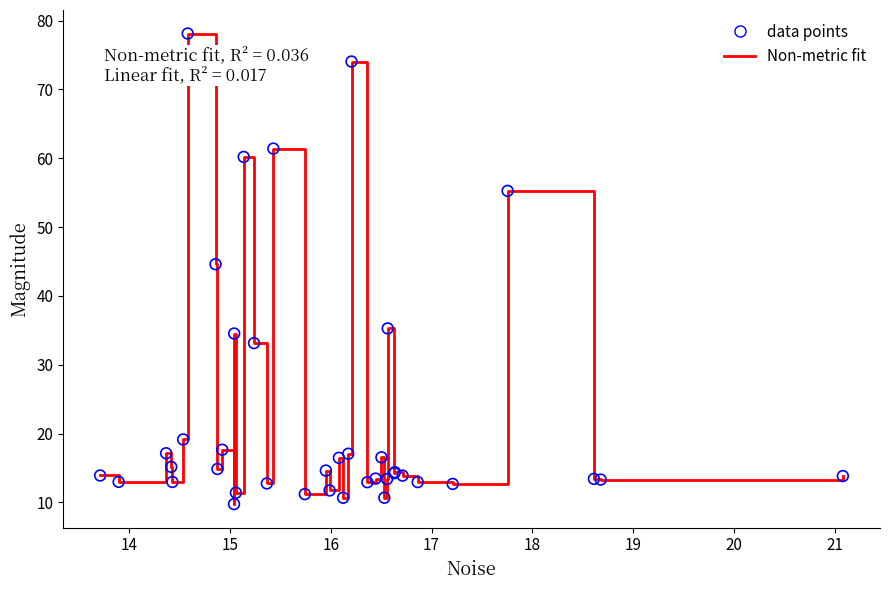

What is the greatest value displayed?

78.1